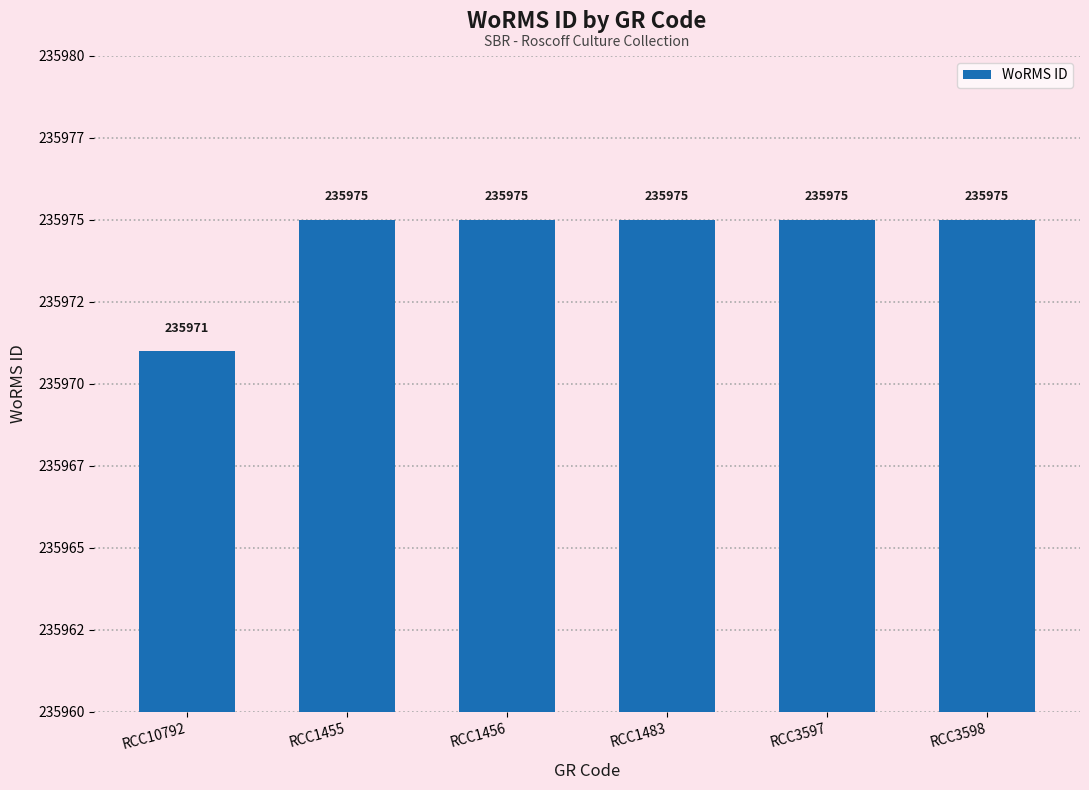

How many data points does each series have?

6